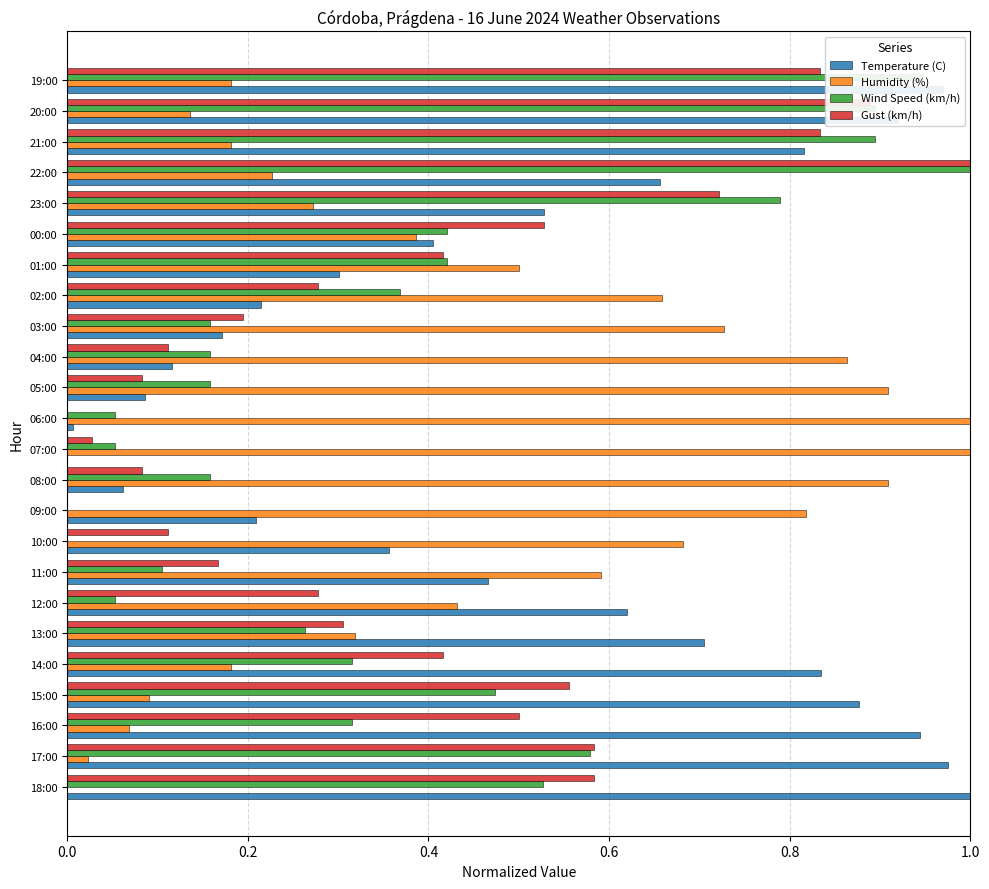

Which category has the highest value in the Wind Speed (km/h) series?

22:00